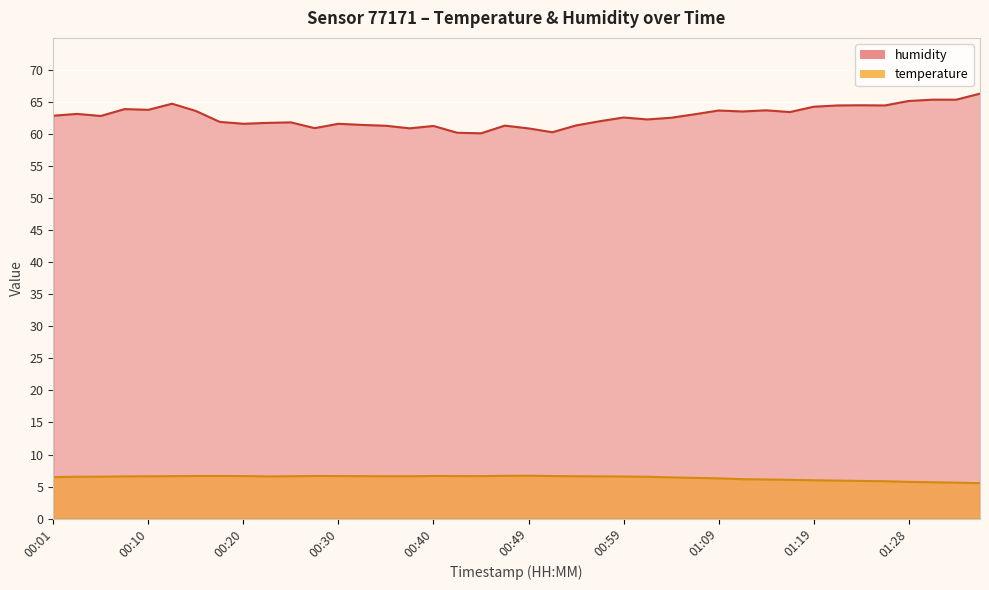

What is the label of the 18th point from the left?

00:42